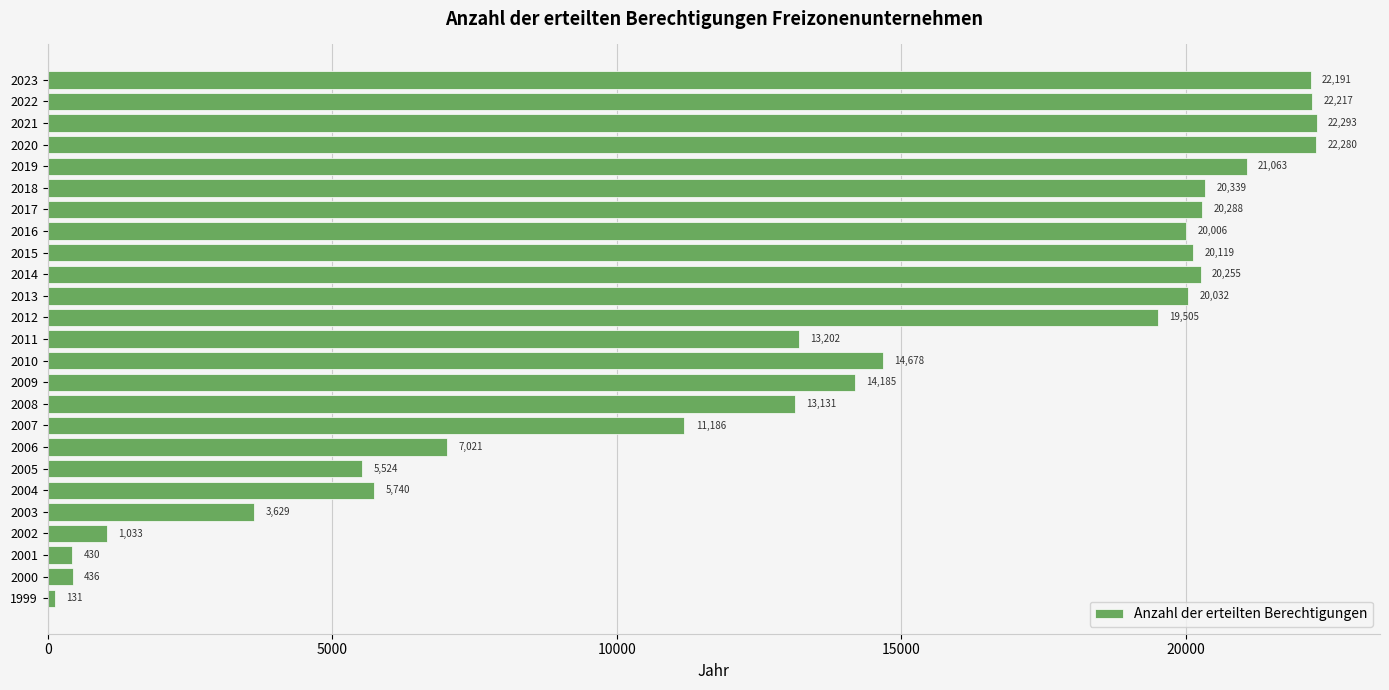

What is the difference between the second highest and minimum values?

22149